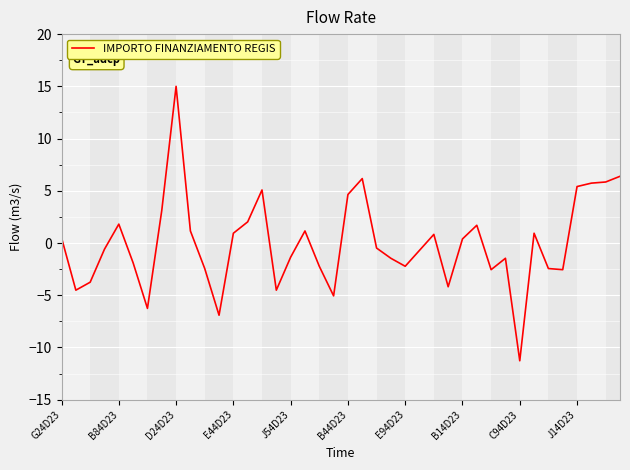

What is the difference between the maximum and minimum values?

26.3